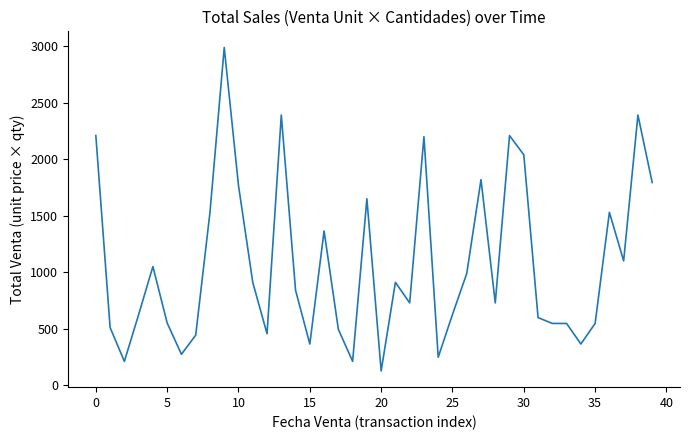

What is the greatest value displayed?

2990